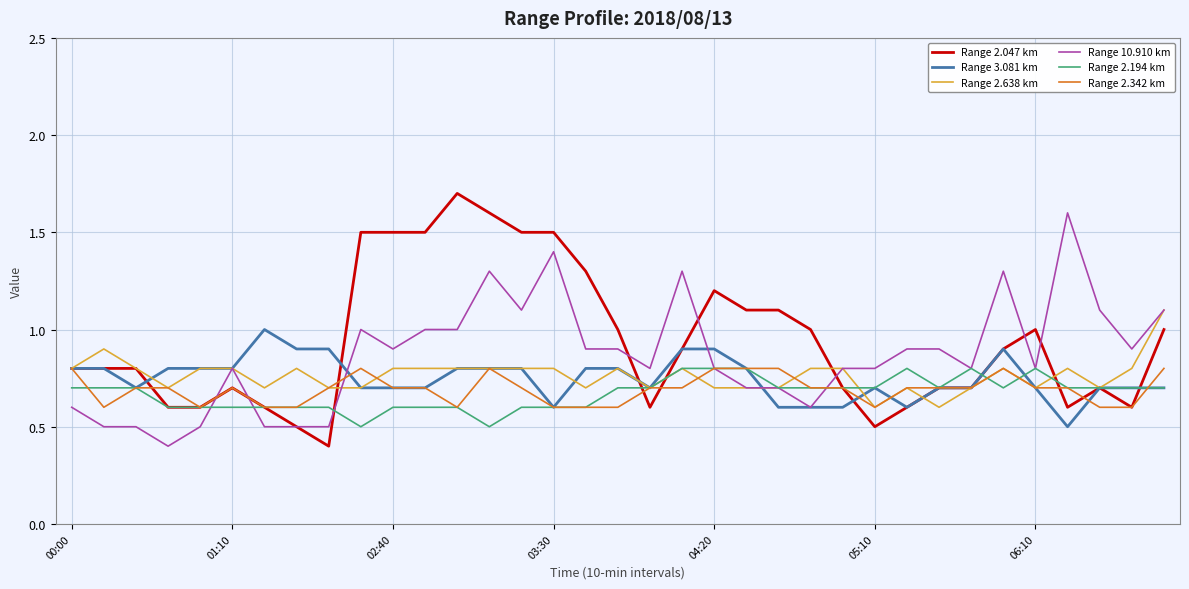

What is the lowest value of the Range 2.638 km series?

0.6